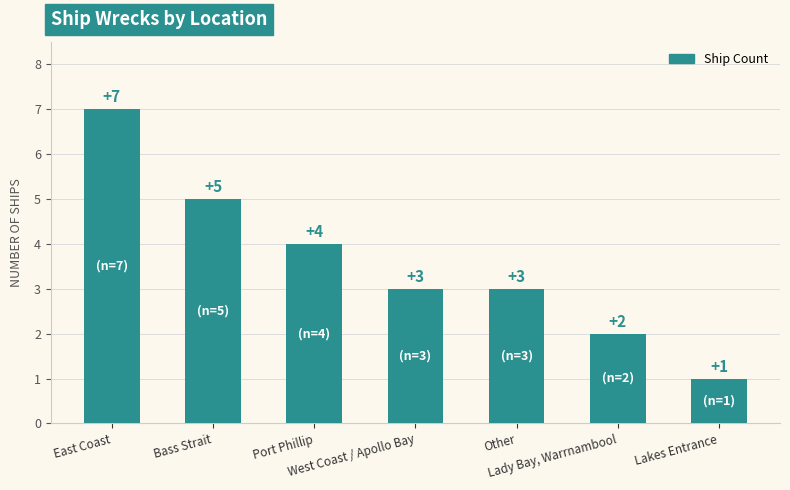

How many data points are less than 3?

2